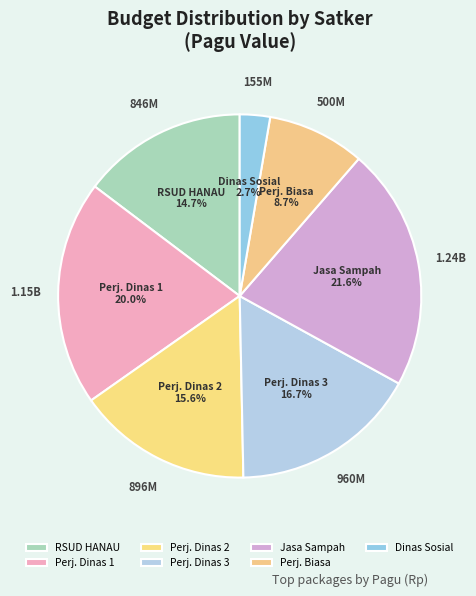

Rank the categories by value from lowest to highest.

Dinas Sosial, Perj. Biasa, RSUD HANAU, Perj. Dinas 2, Perj. Dinas 3, Perj. Dinas 1, Jasa Sampah